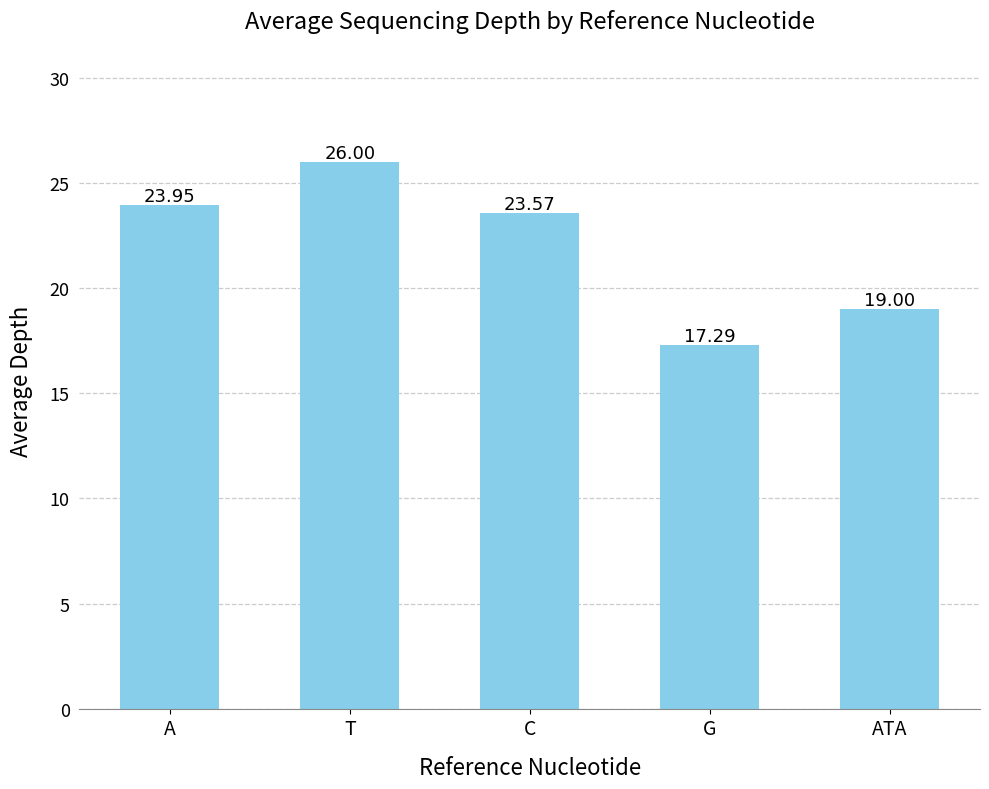

Rank the categories by value from highest to lowest.

T, A, C, ATA, G